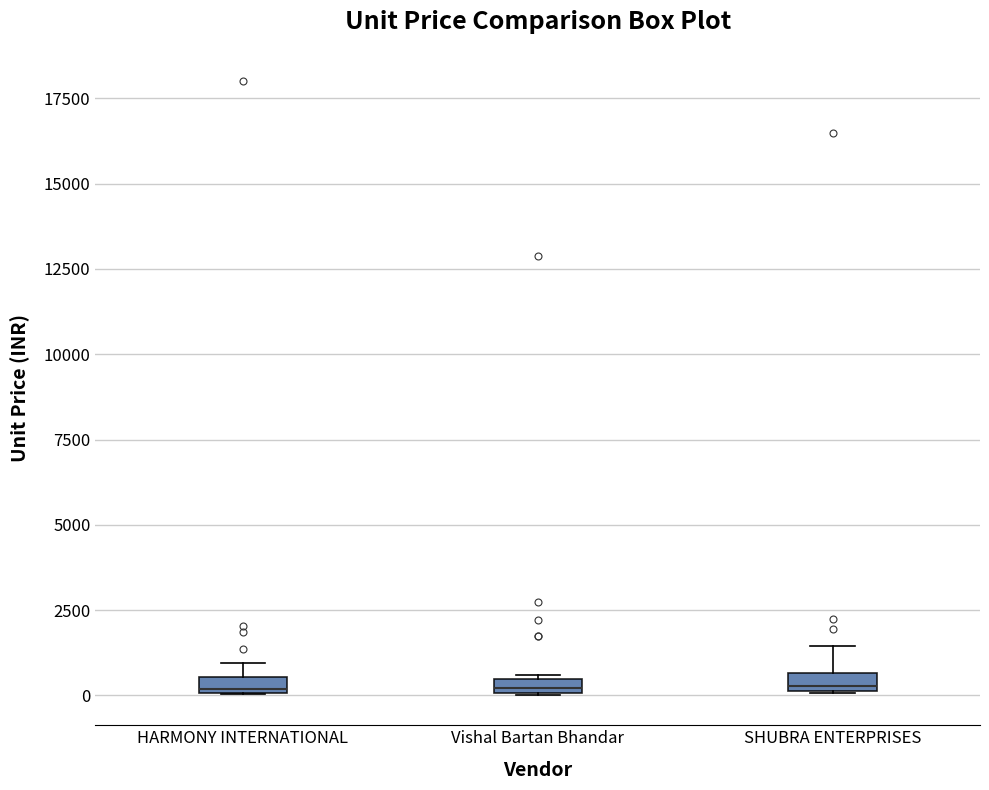

Where is the lower edge of the box for HARMONY INTERNATIONAL on the y-axis? The values are not printed on the chart, so give them approximately, as read against the axis.

0